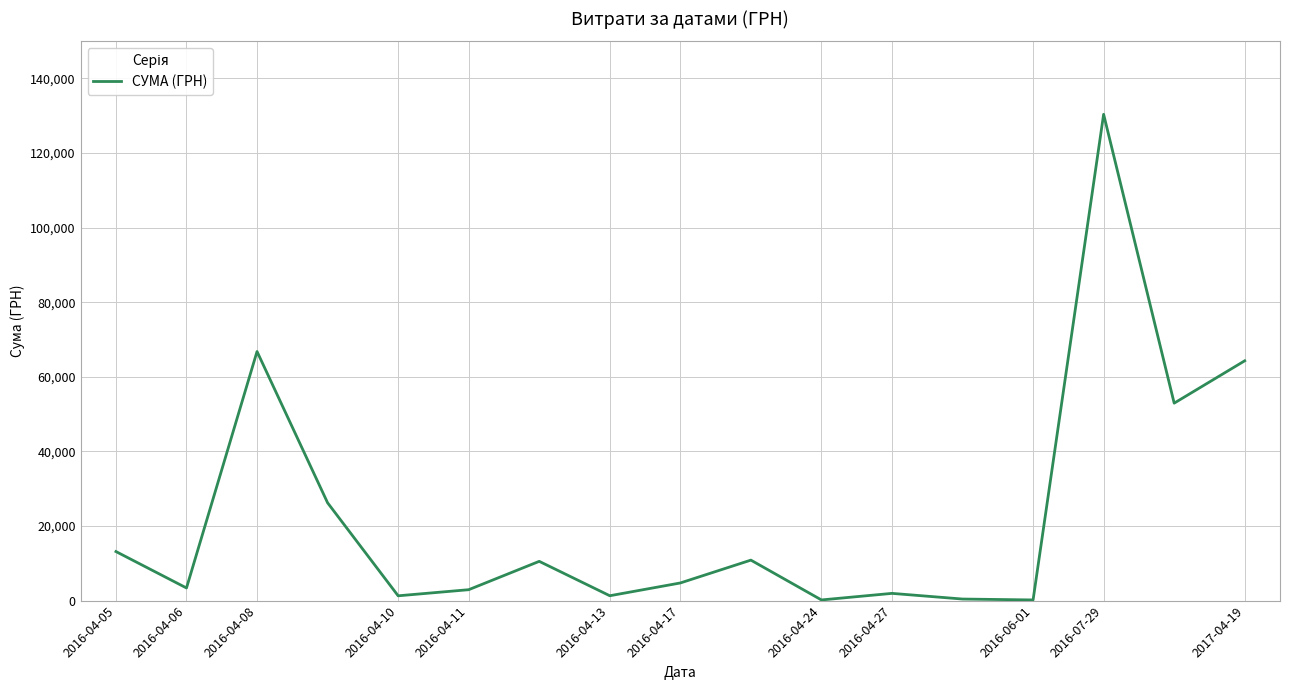

What is the difference between the maximum and minimum values?

130203.7